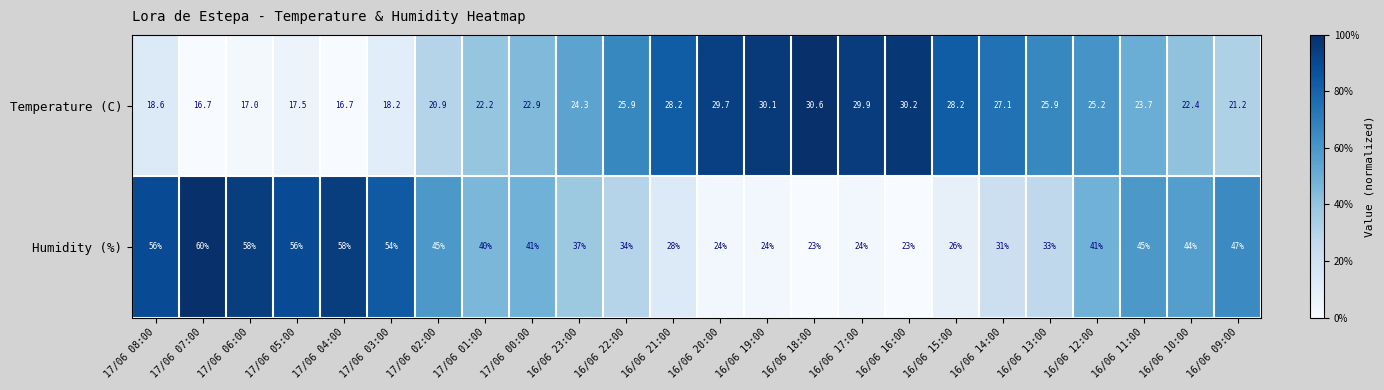

The Temperature (C) series shows 25.9 at 16/06 13:00. True or false?

True